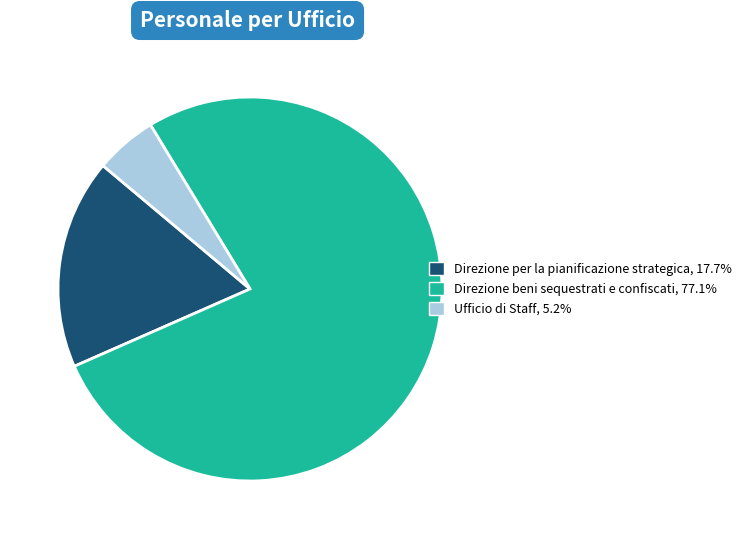

Which category accounts for the majority?

Direzione beni sequestrati e confiscati